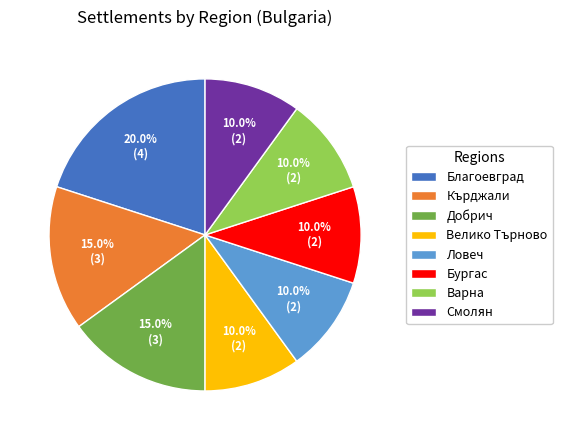

Which has a higher value, Велико Търново or Кърджали?

Кърджали